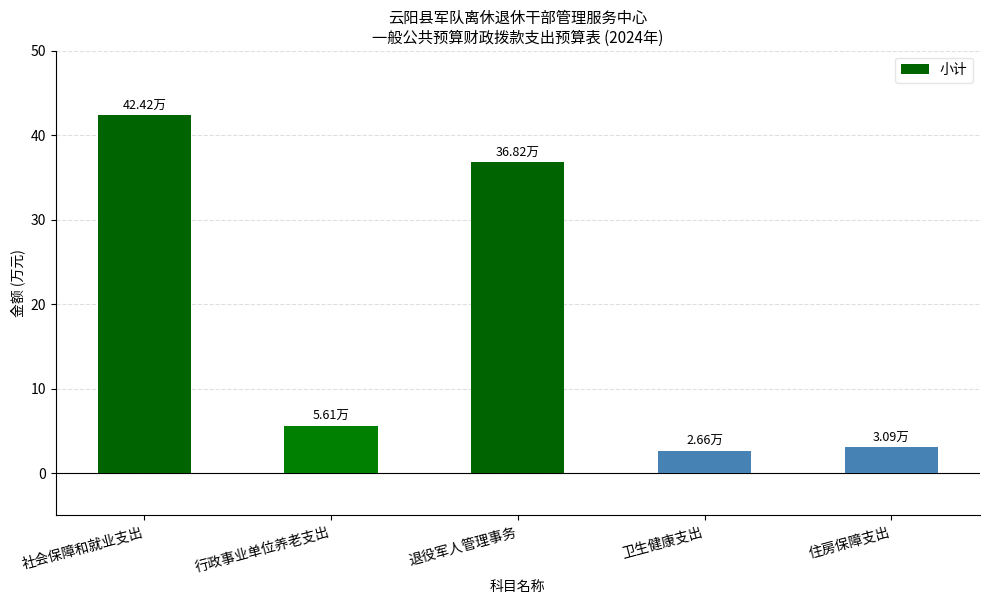

At which label is the value closest to 22?

退役军人管理事务